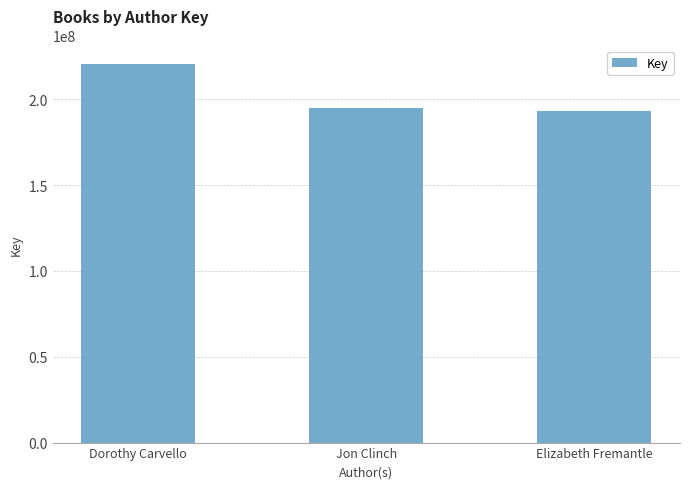

List the labels in order of value, largest first.

Dorothy Carvello, Jon Clinch, Elizabeth Fremantle